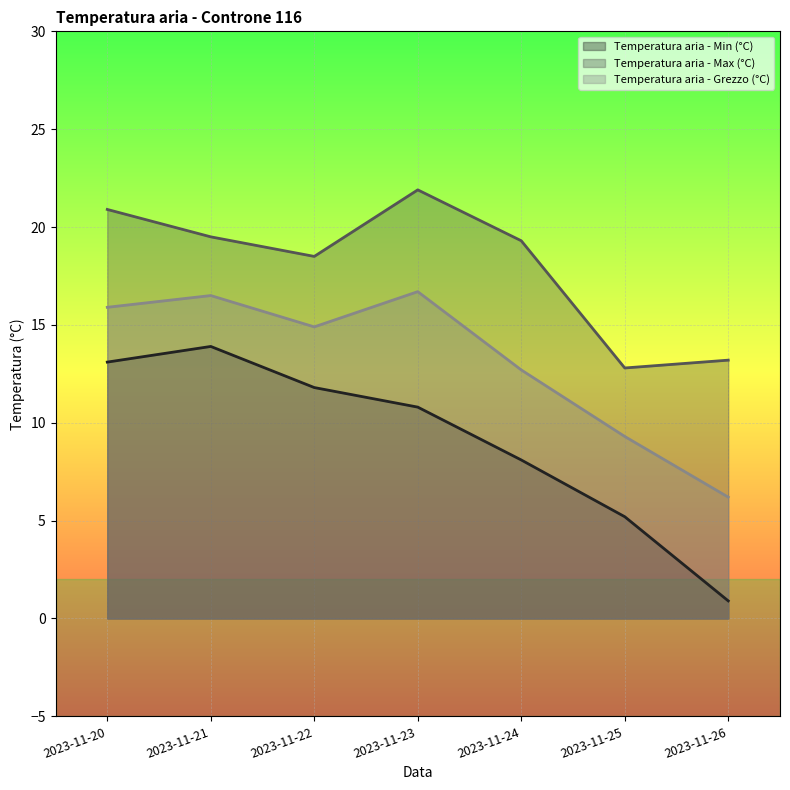

What is the lowest value of the Temperatura aria - Grezzo (°C) series?

6.2